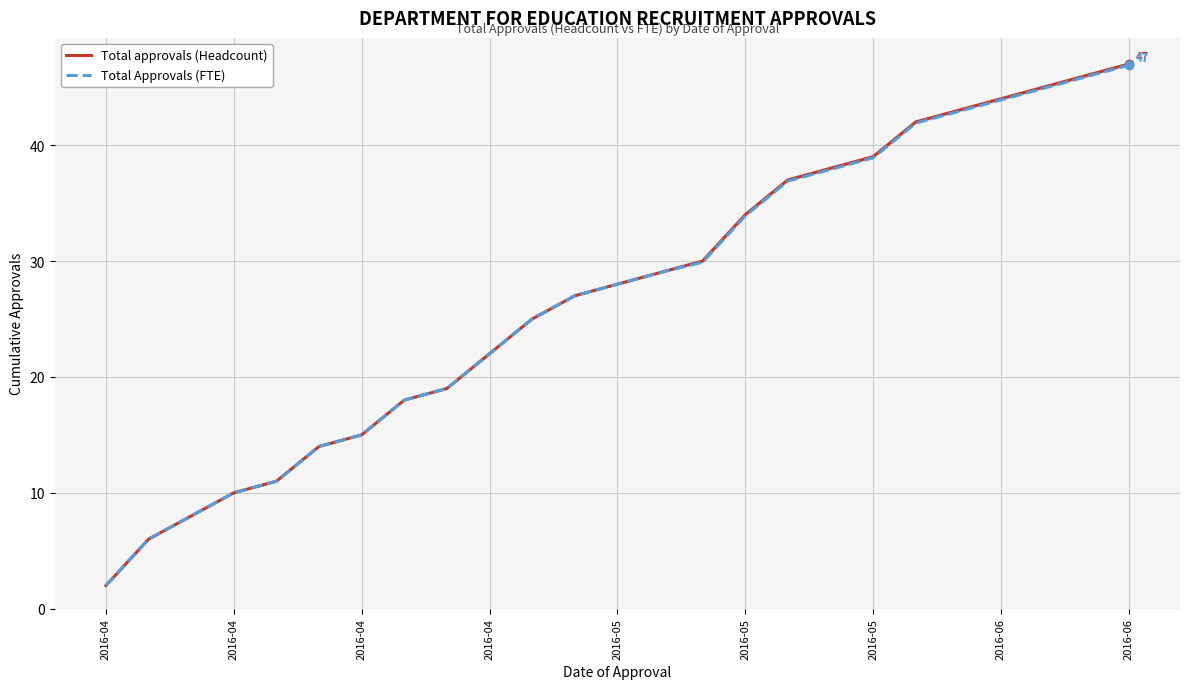

At which label does Total Approvals (FTE) first exceed 28?

13